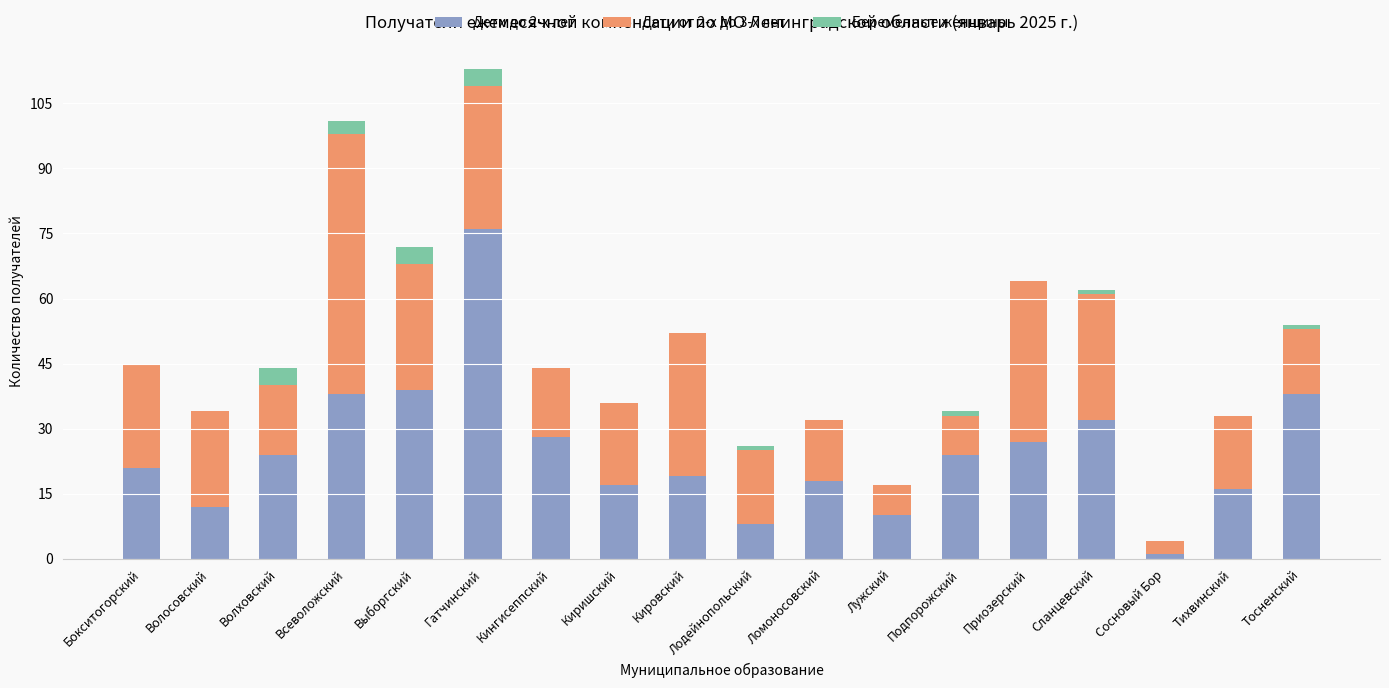

At which category is the sum across all series the highest?

Гатчинский